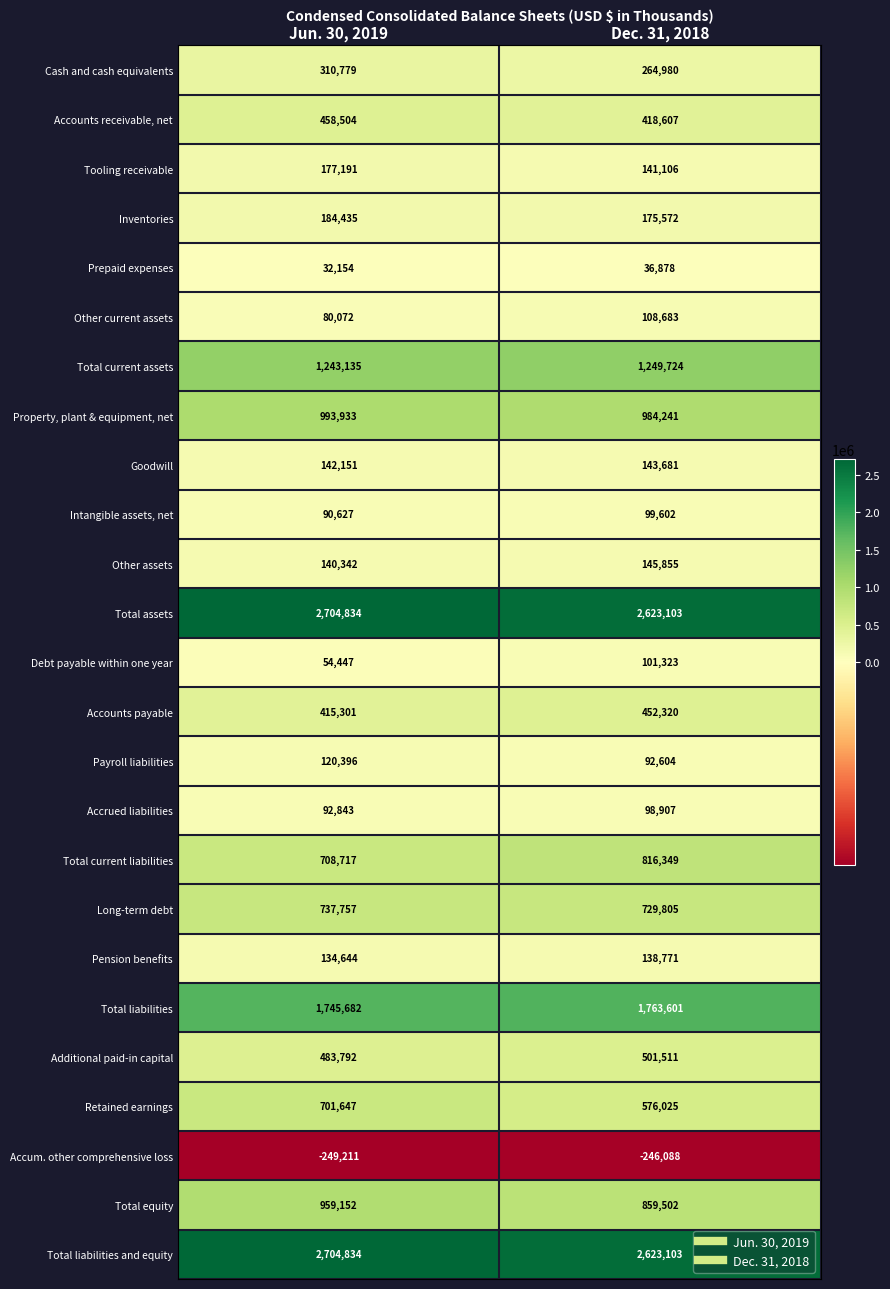

Count the number of data series in this chart.

25